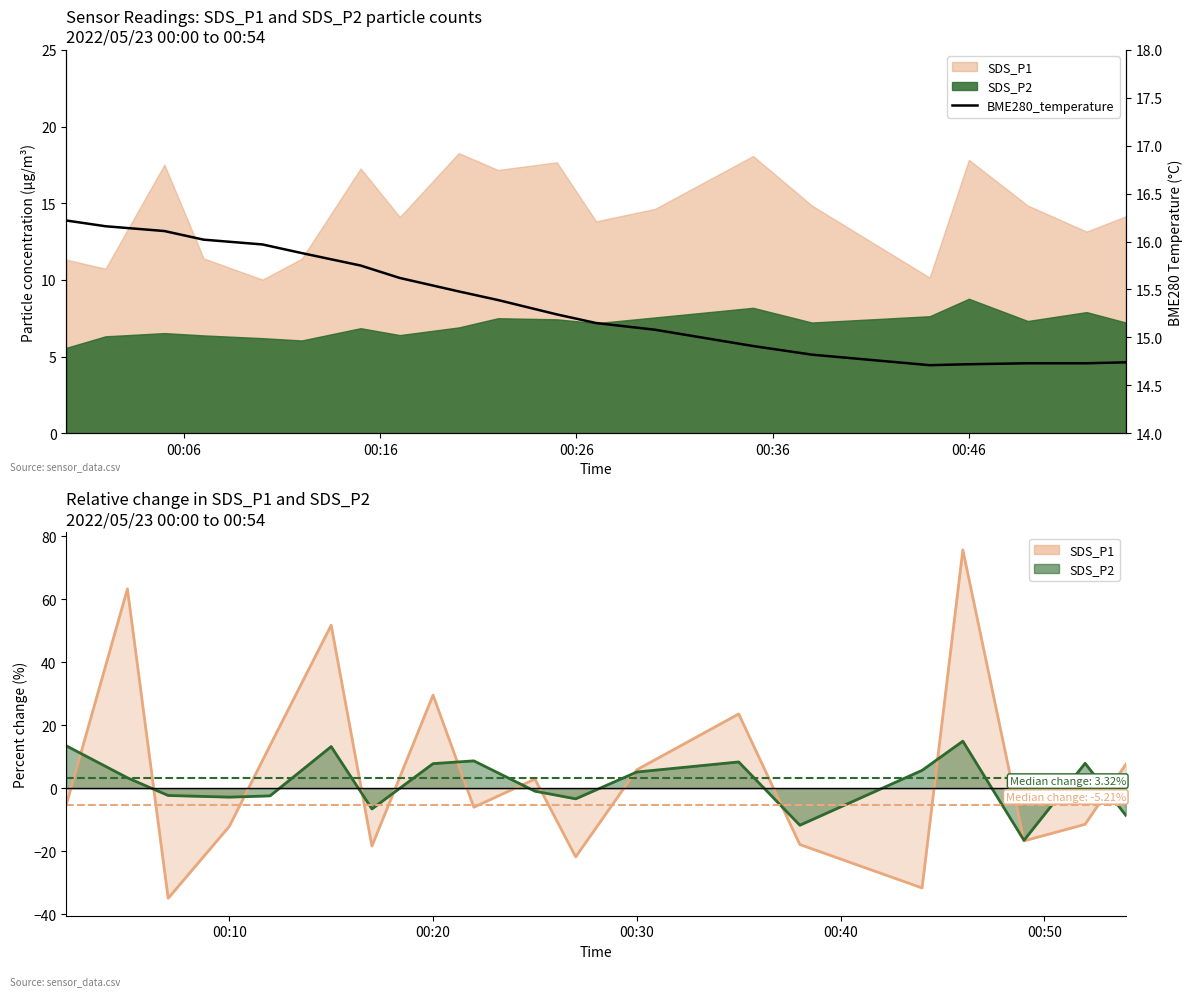

At which label does the data first exceed 15?

00:06